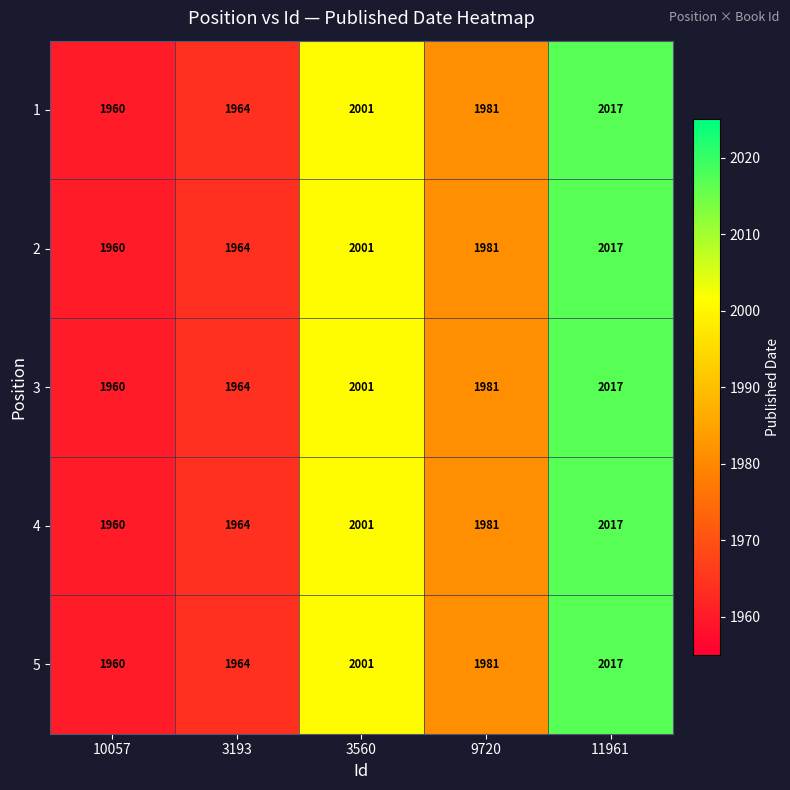

Rank the categories by 5 value from lowest to highest.

10057, 3193, 9720, 3560, 11961